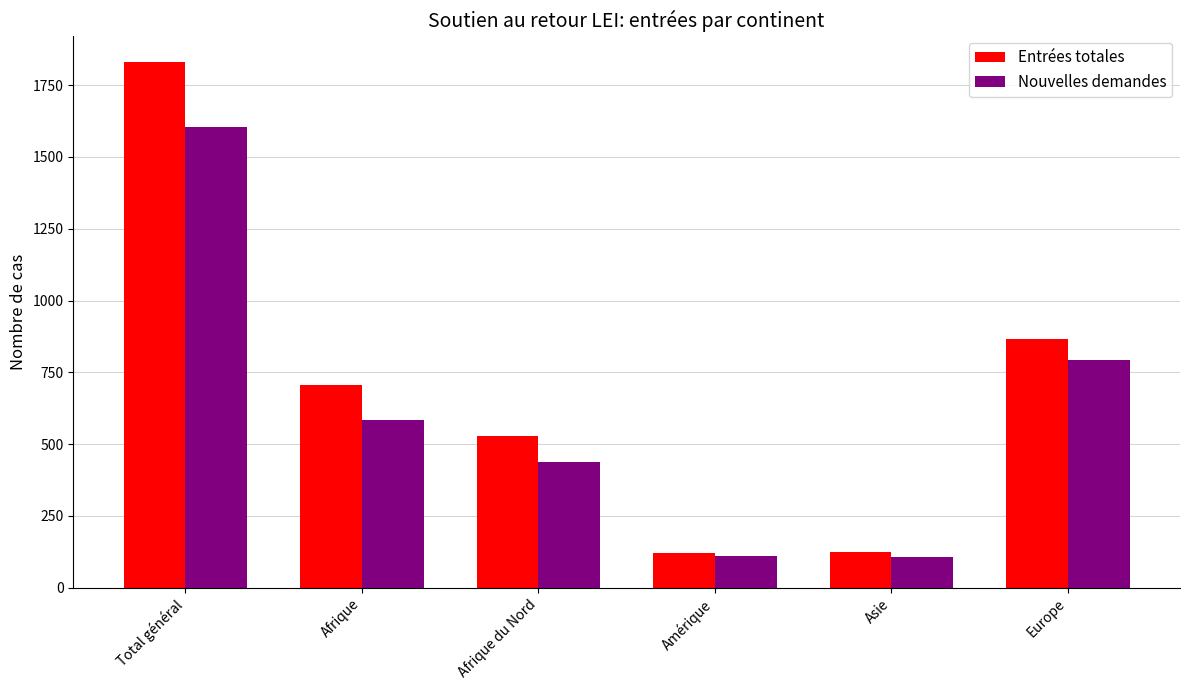

What position from the right is Afrique?

5